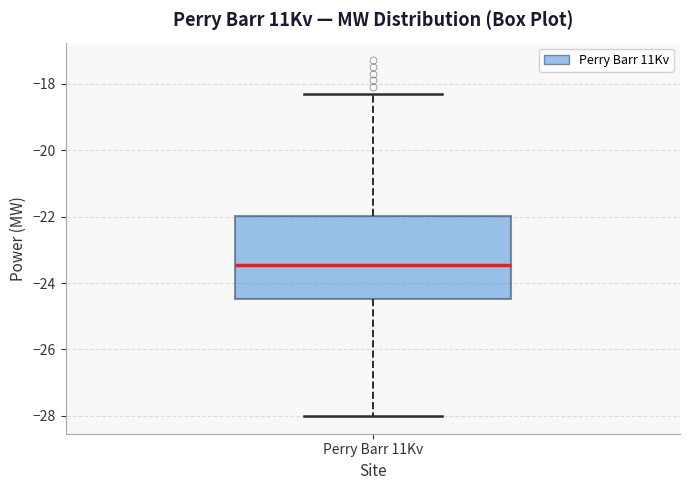

Where does the median line of the box for Perry Barr 11Kv sit on the y-axis? The values are not printed on the chart, so give them approximately, as read against the axis.

-23.4